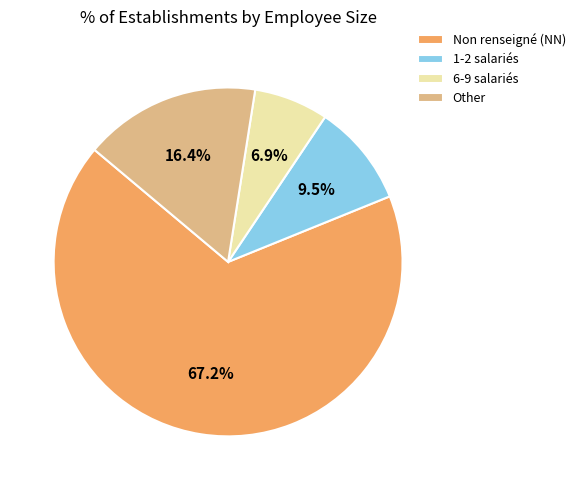

Between Other and Non renseigné (NN), which is larger?

Non renseigné (NN)